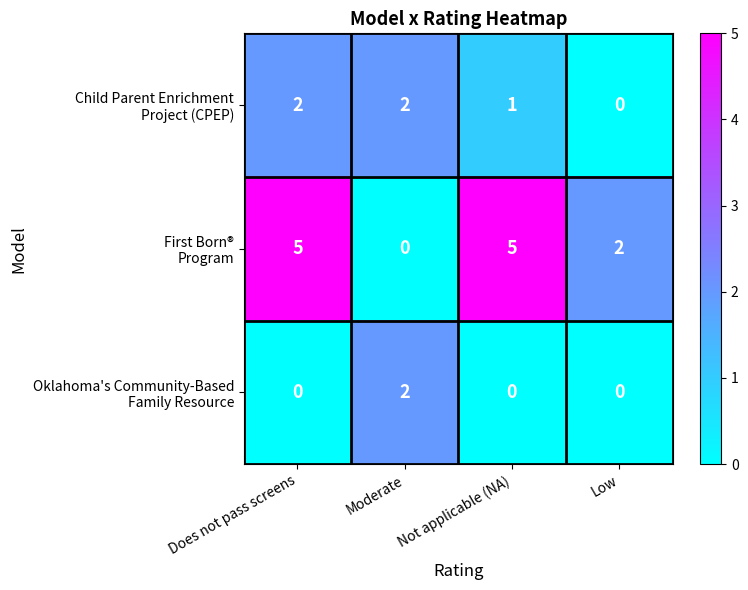

How many data points does each series have?

4